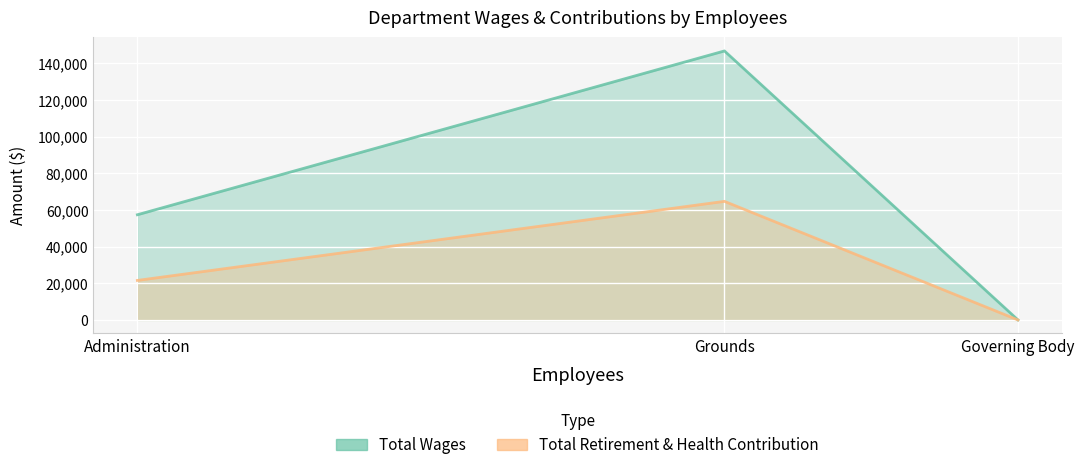

Rank the categories by Total Wages value from lowest to highest.

Governing Body, Administration, Grounds